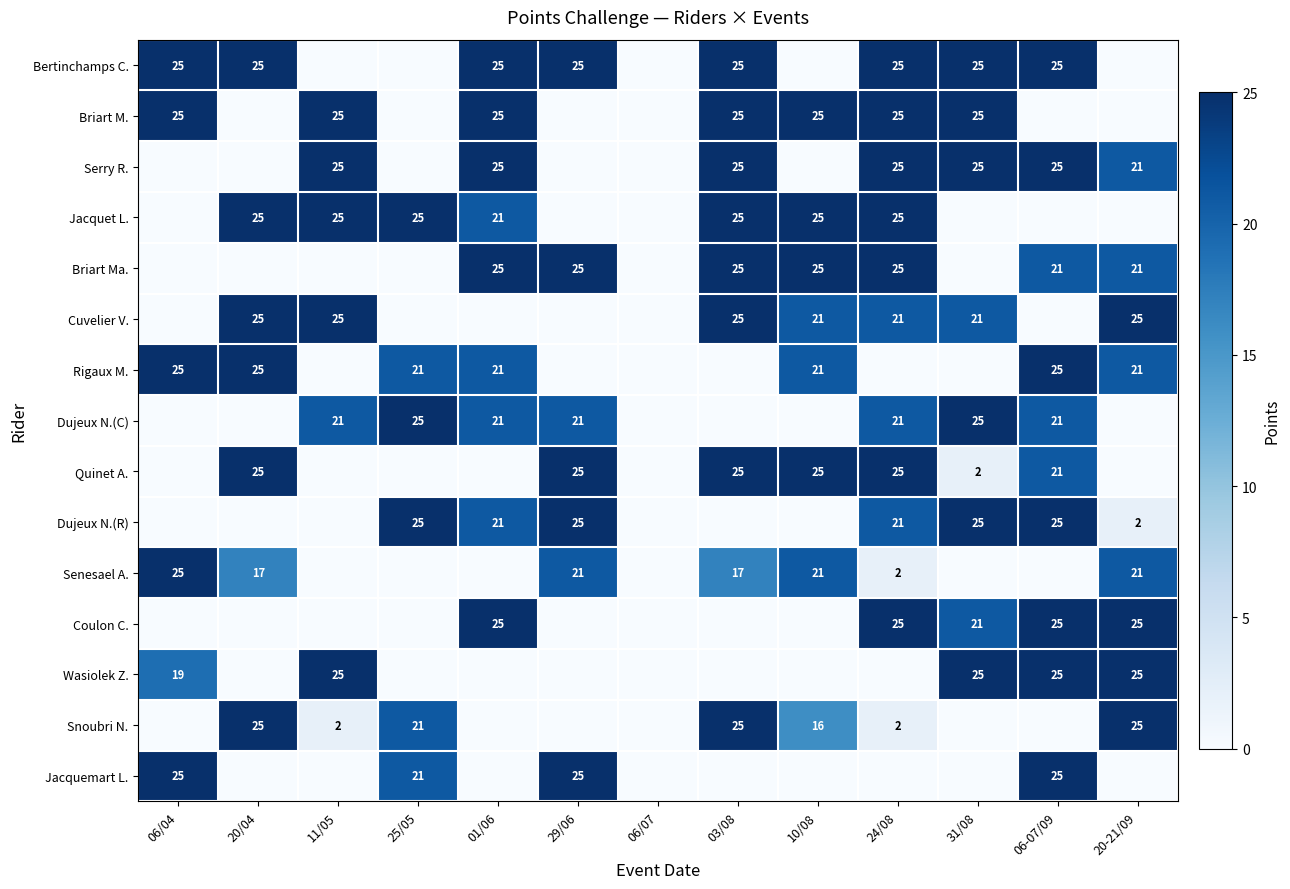

What is the total value across all series at 25/05?

138